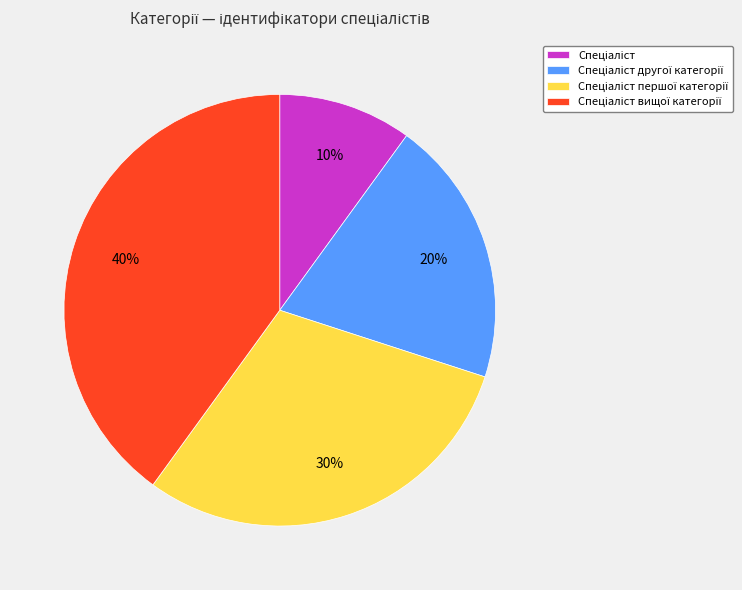

Does any single category account for the majority?

No